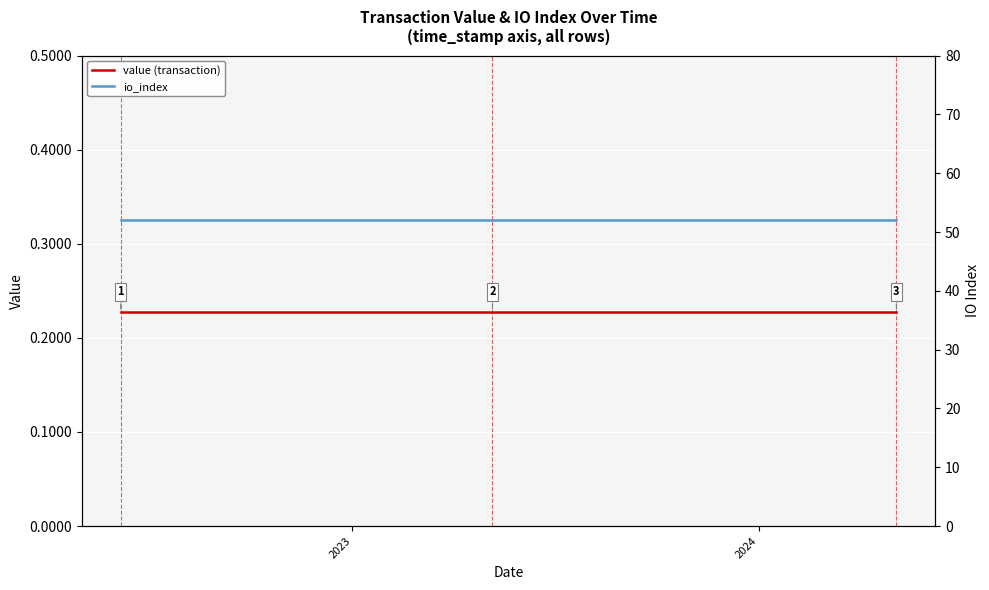

The value of io_index at 10 is 74.2. True or false?

False